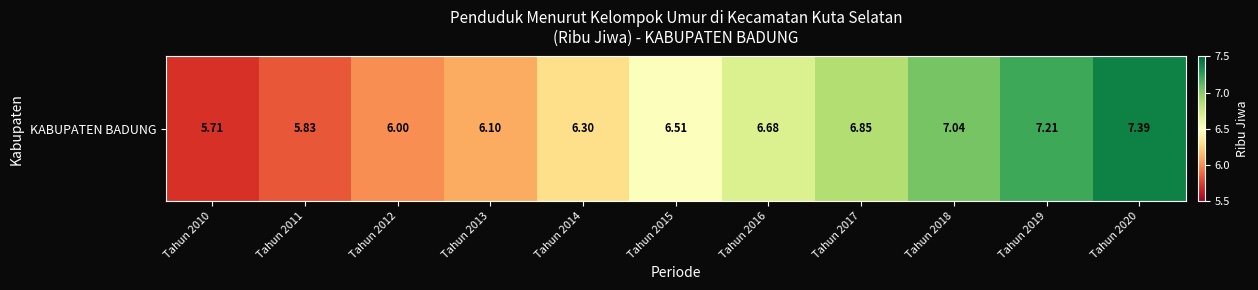

Which label corresponds to the largest value in the chart?

Tahun 2020